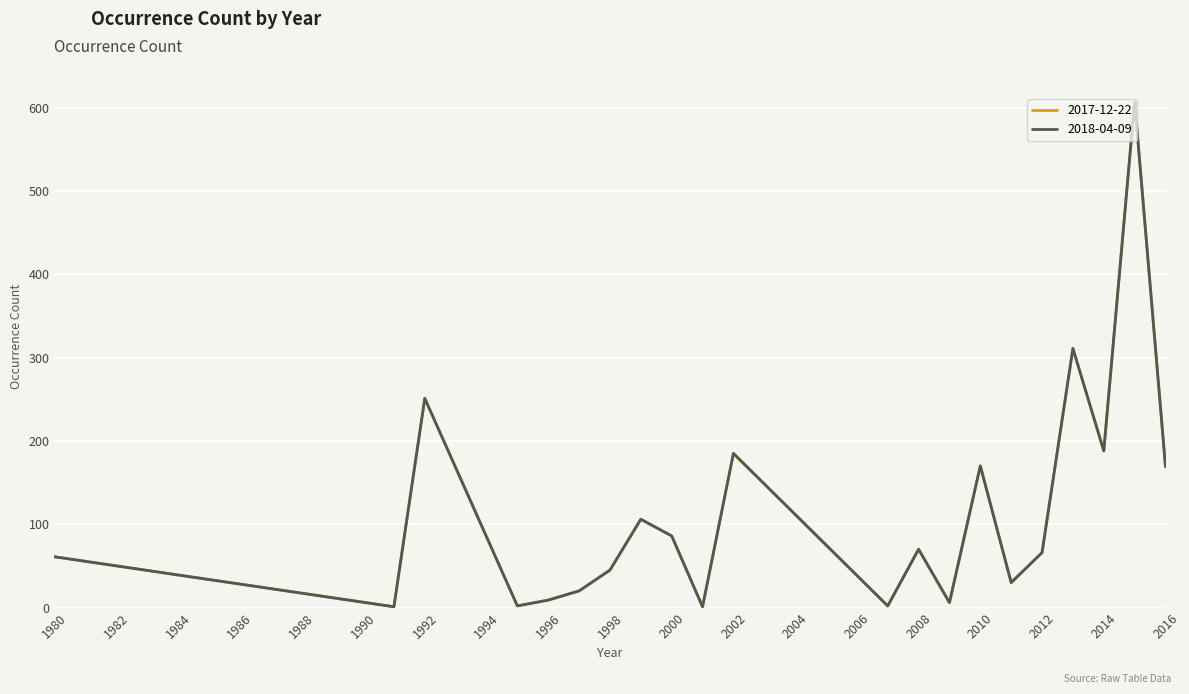

Does the chart have visible grid lines?

Yes